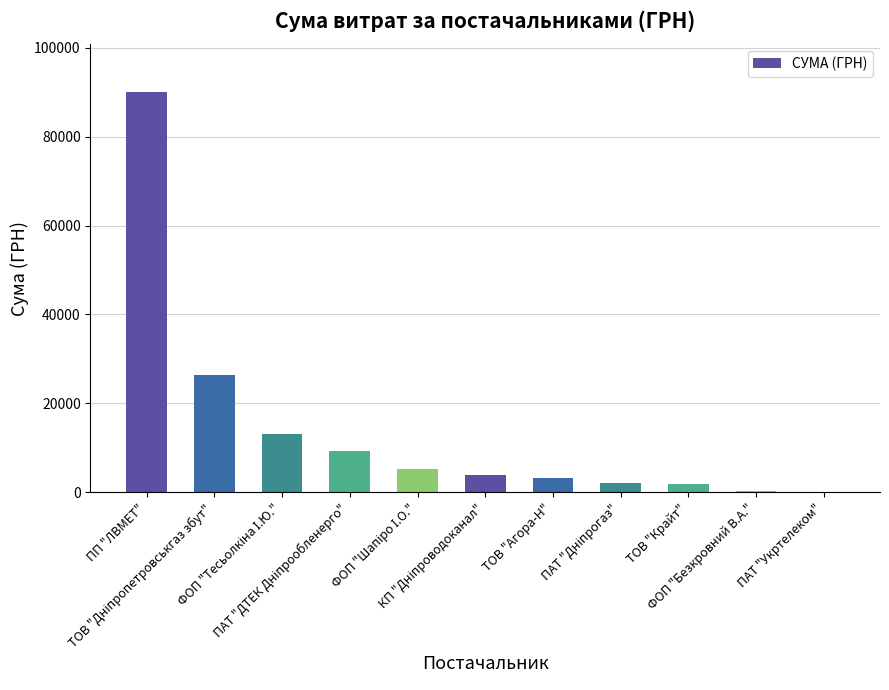

Count the number of values greater than 3811.

6